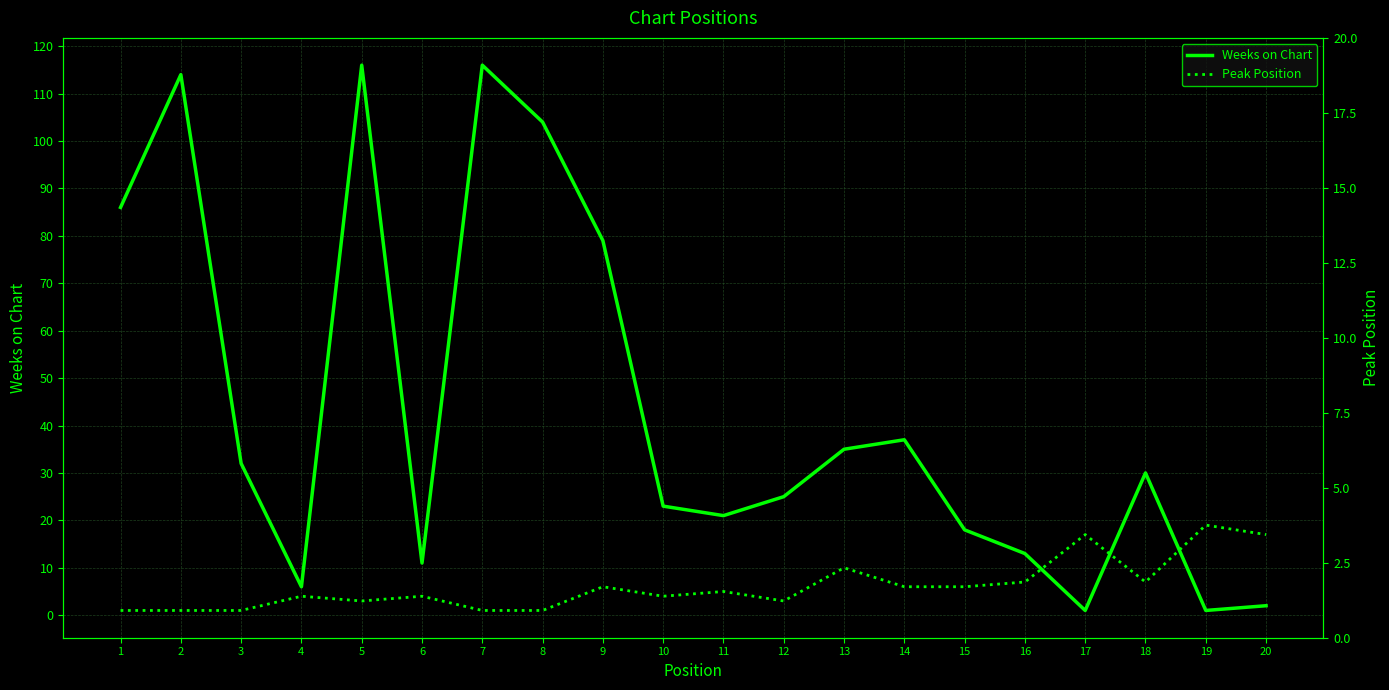

Where does the Weeks on Chart series first go above 30?

1